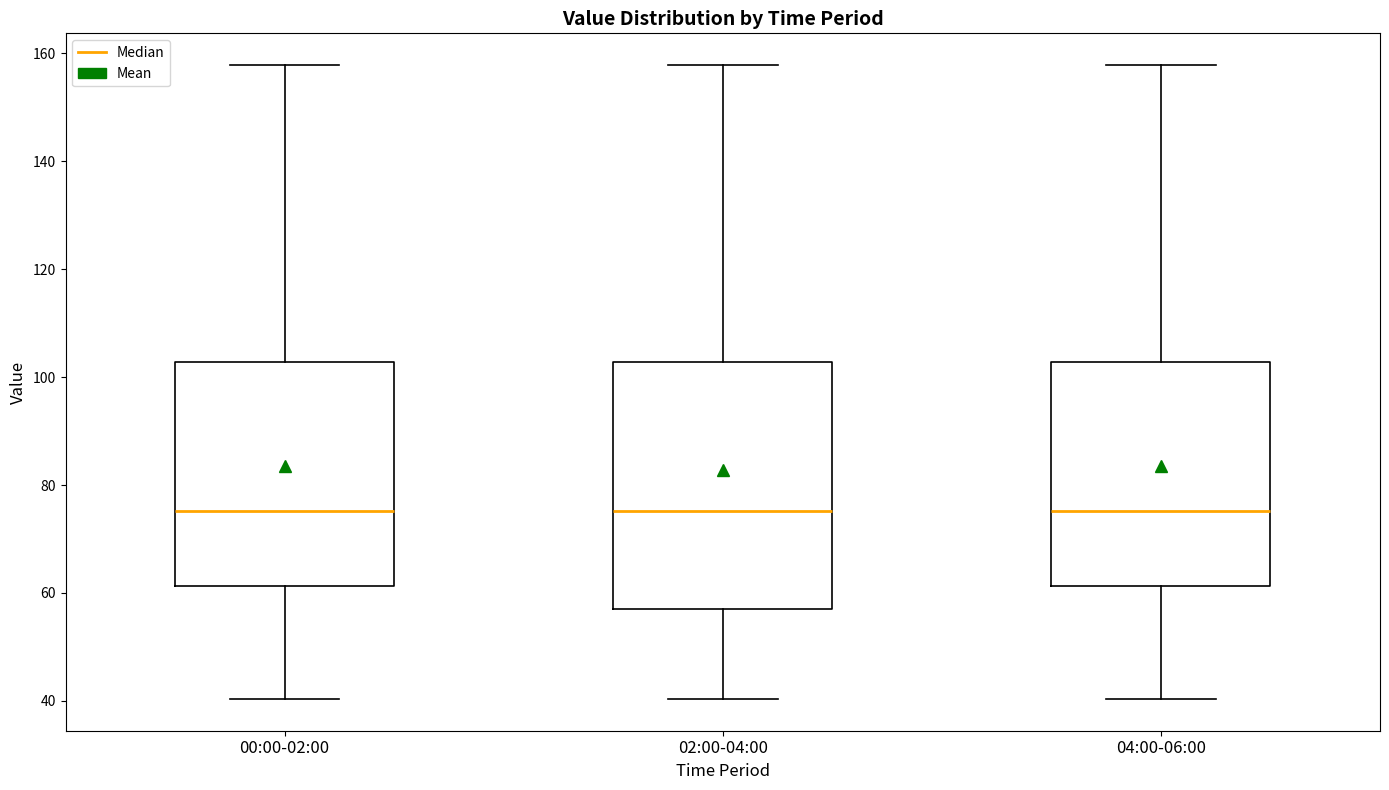

Where is the upper edge of the box for 00:00-02:00 on the y-axis? The values are not printed on the chart, so give them approximately, as read against the axis.

102